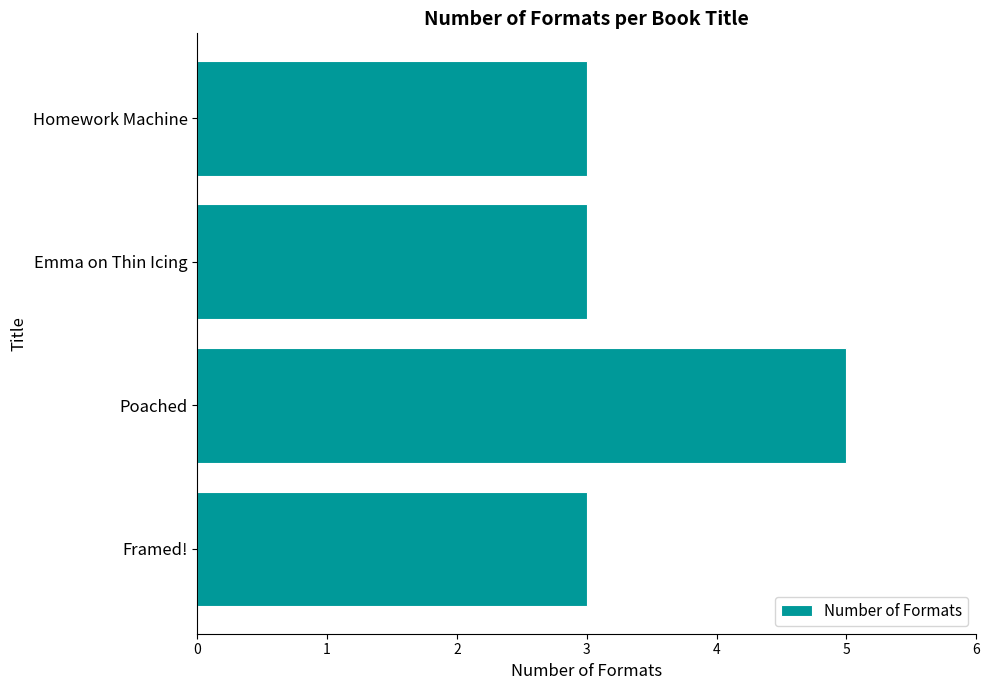

Read the value at Poached.

5